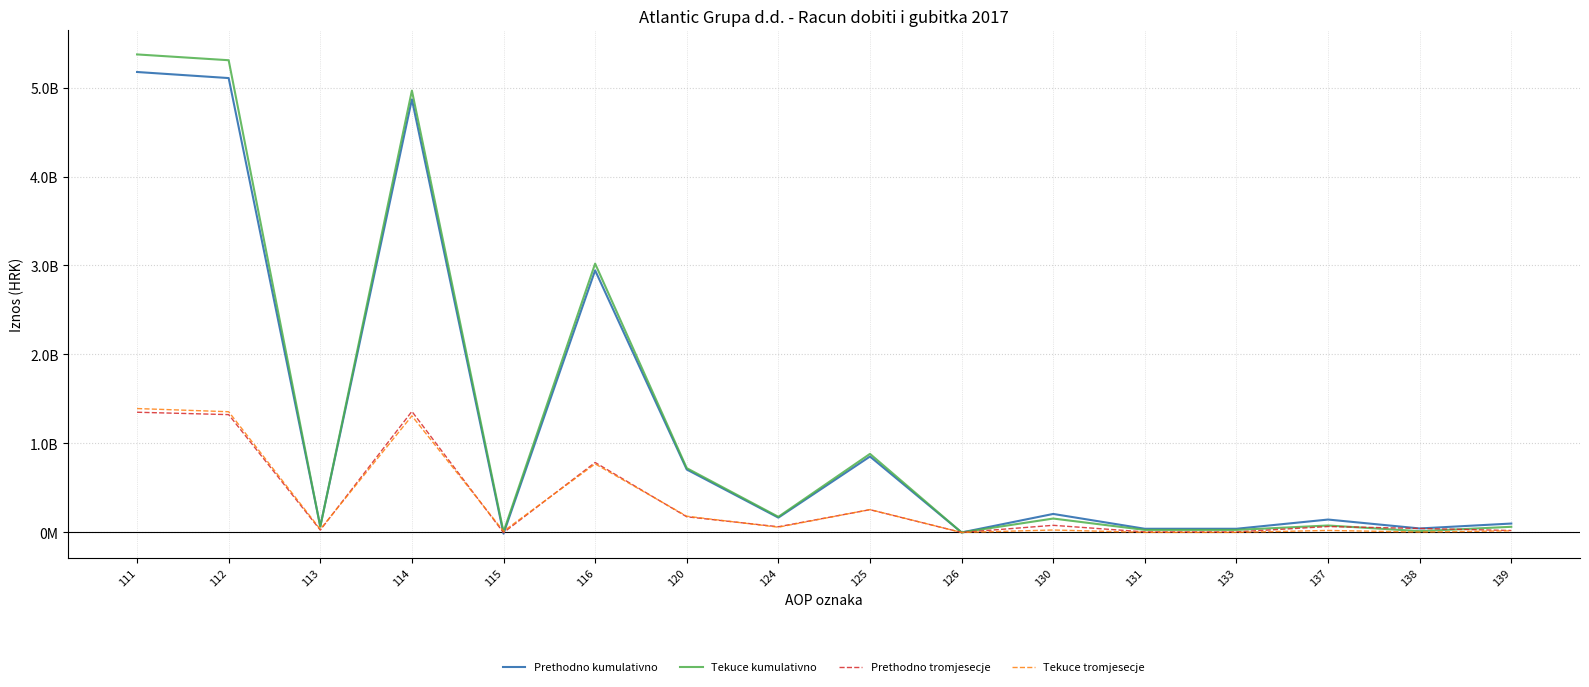

In Tekuce tromjesecje, how many points are higher than both neighbors (excluding endpoints)?

5